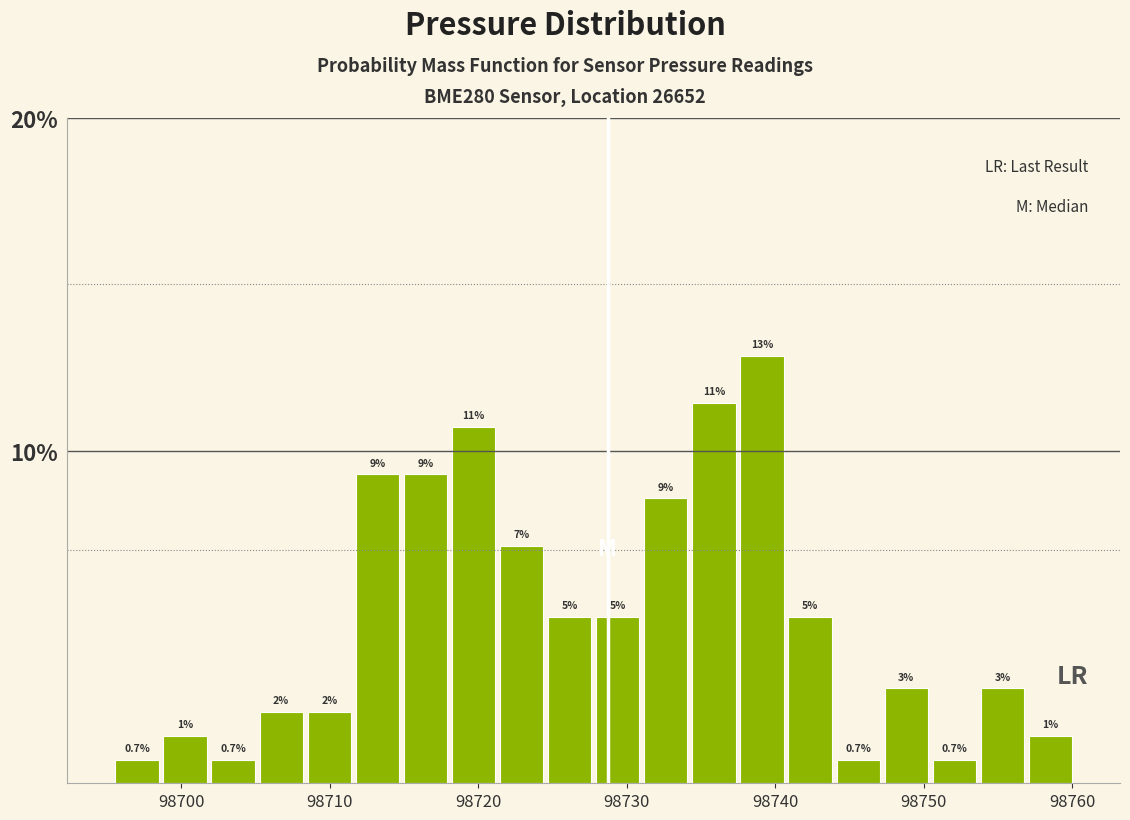

Read against the x-axis, roughly where is the centre of the tallest bar?

98739